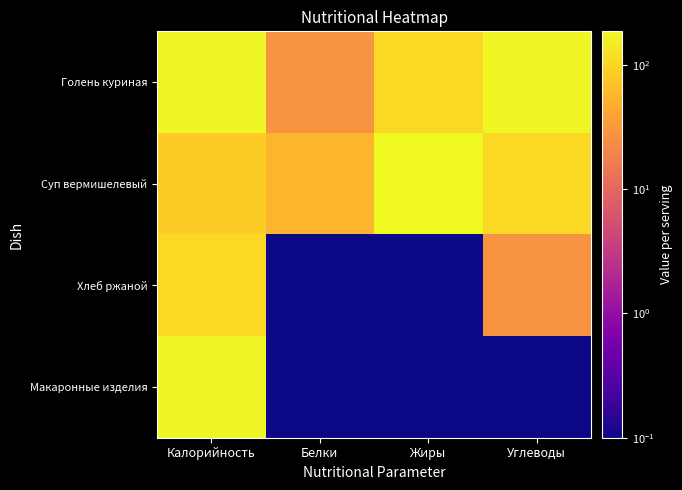

At Углеводы, list the series in order from largest to smallest.

Голень куриная, Суп вермишелевый, Хлеб ржаной, Макаронные изделия